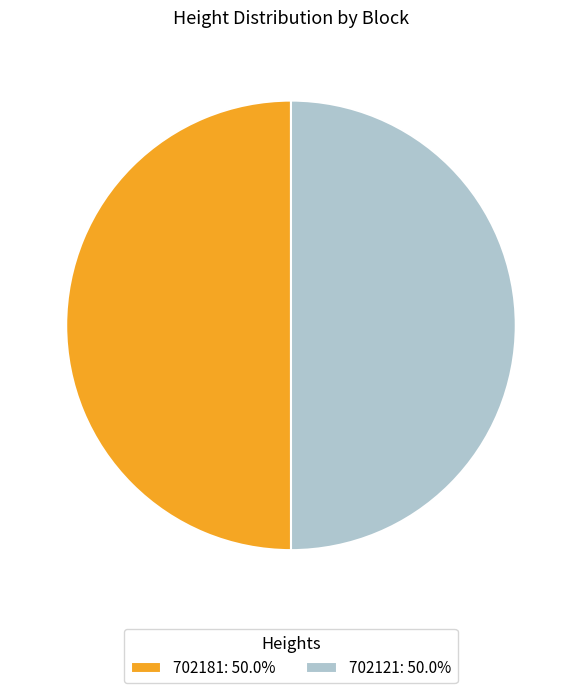

Do 702121: 50.0% and 702181: 50.0% together represent more than half of the pie?

Yes